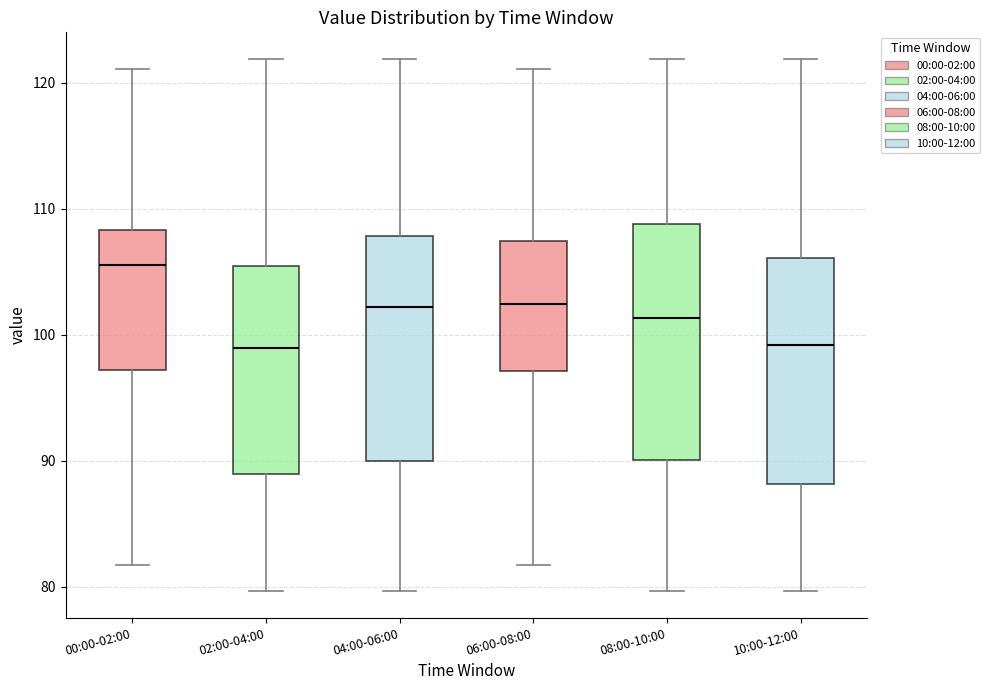

Reading left to right, transcribe this box plot: for each box, give where its median line is, the range the box spans, and where its two whiskers end, as read against the y-axis. The values are not printed on the chart, so give them approximately, as read against the axis.

00:00-02:00: median 106, box 97 to 108, whiskers 82 to 121
02:00-04:00: median 99, box 89 to 105, whiskers 80 to 122
04:00-06:00: median 102, box 90 to 108, whiskers 80 to 122
06:00-08:00: median 102, box 97 to 107, whiskers 82 to 121
08:00-10:00: median 101, box 90 to 109, whiskers 80 to 122
10:00-12:00: median 99, box 88 to 106, whiskers 80 to 122